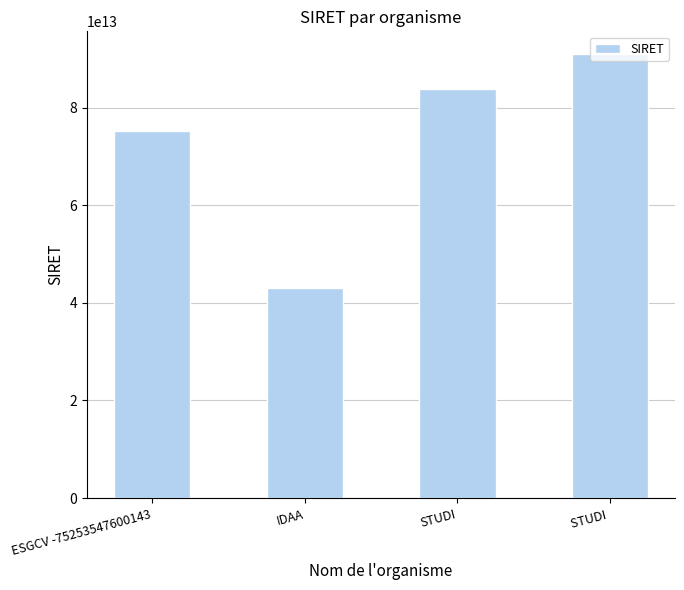

What is the label of the 1st bar from the left?

ESGCV -75253547600143